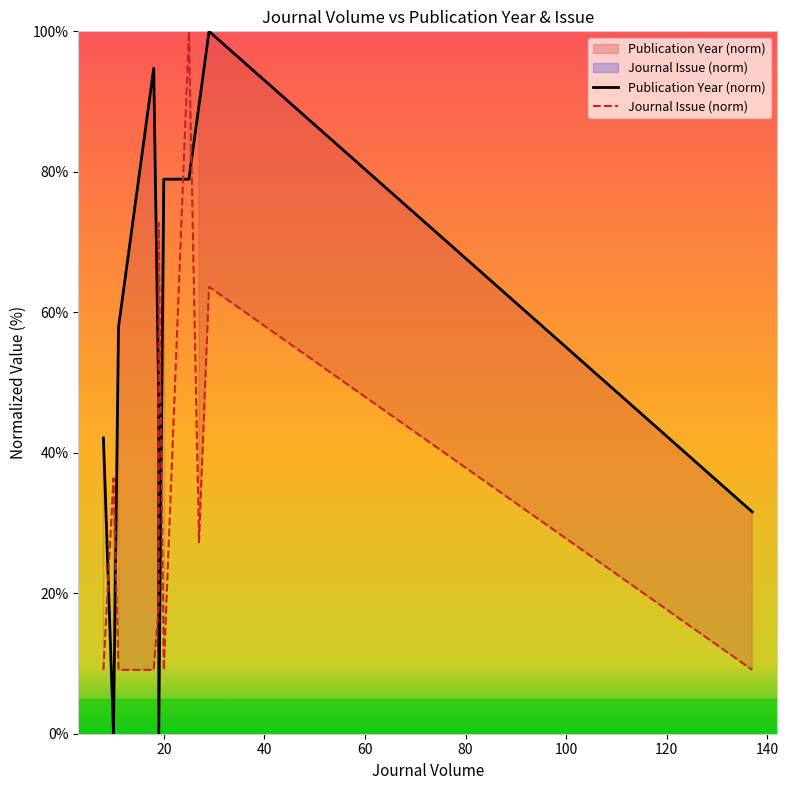

Is the value of Publication Year (norm) at 140 greater than the value of Journal Issue (norm) at 60?

No